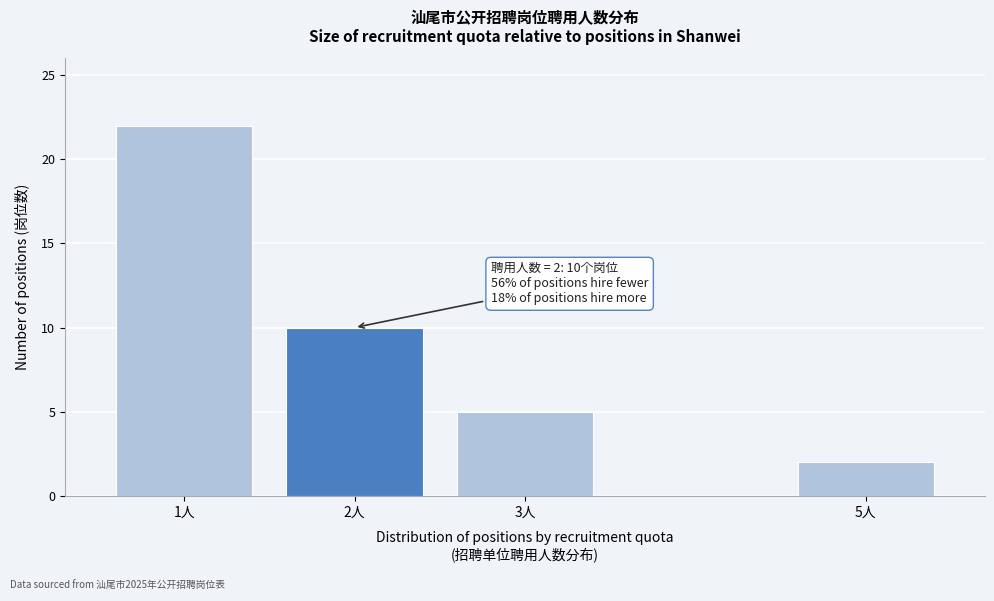

Reading left to right, what are all the values shown in this chart?

22	10	5	2